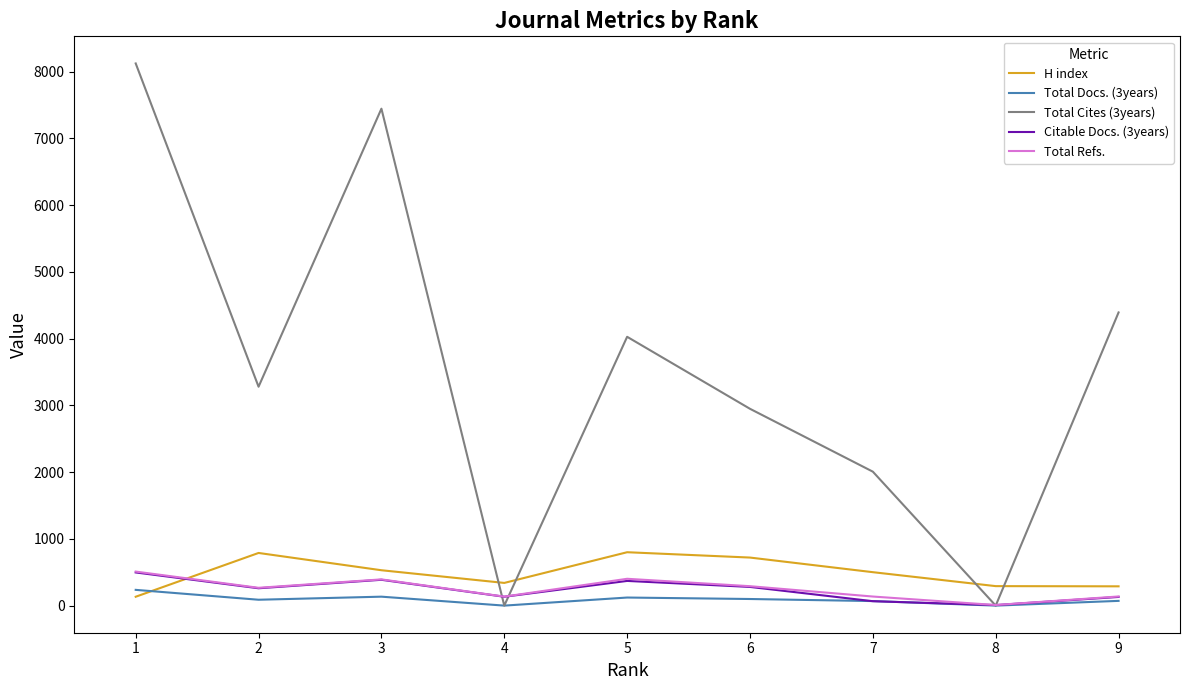

True or false: Total Cites (3years) has a value of 3280 at 2.

True